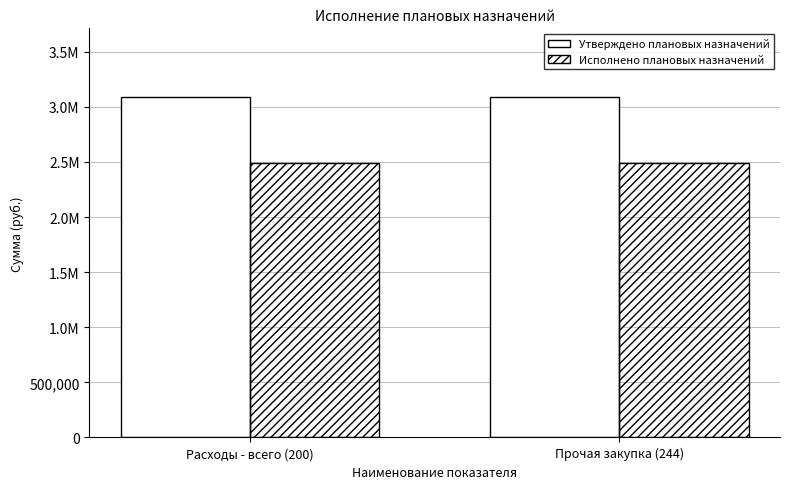

Does the chart contain stacked bars?

No